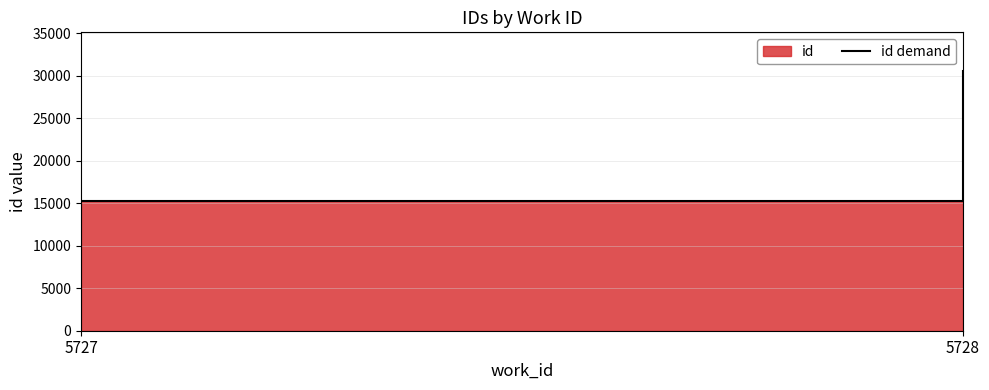

Which label corresponds to the smallest value in the chart?

5727